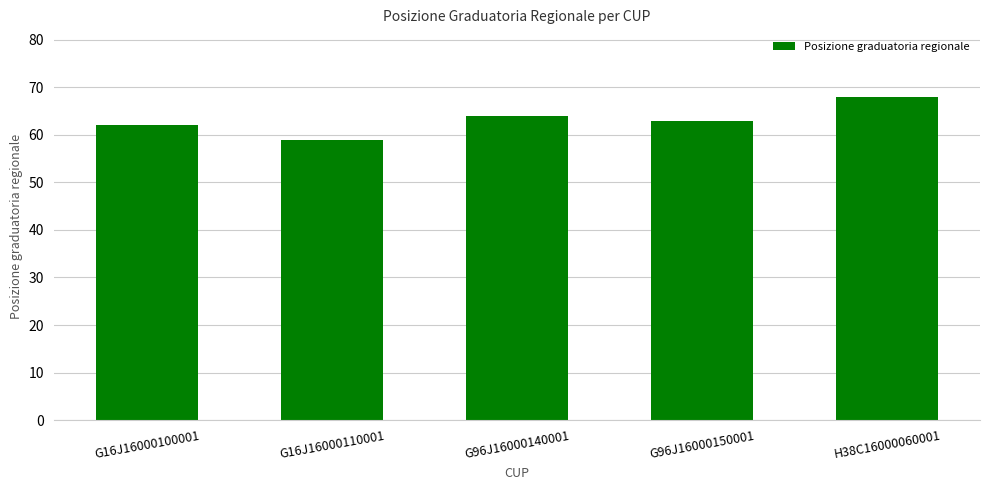

Reading left to right, transcribe all the data shown in this chart.

G16J16000100001=62	G16J16000110001=59	G96J16000140001=64	G96J16000150001=63	H38C16000060001=68